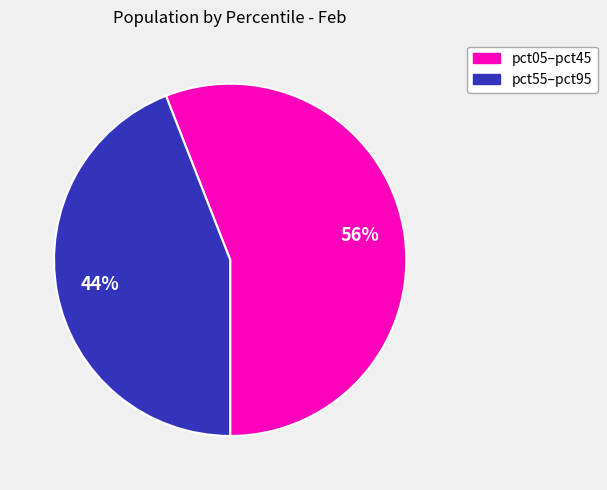

Combined, do pct55–pct95 and pct05–pct45 account for over 50%?

Yes